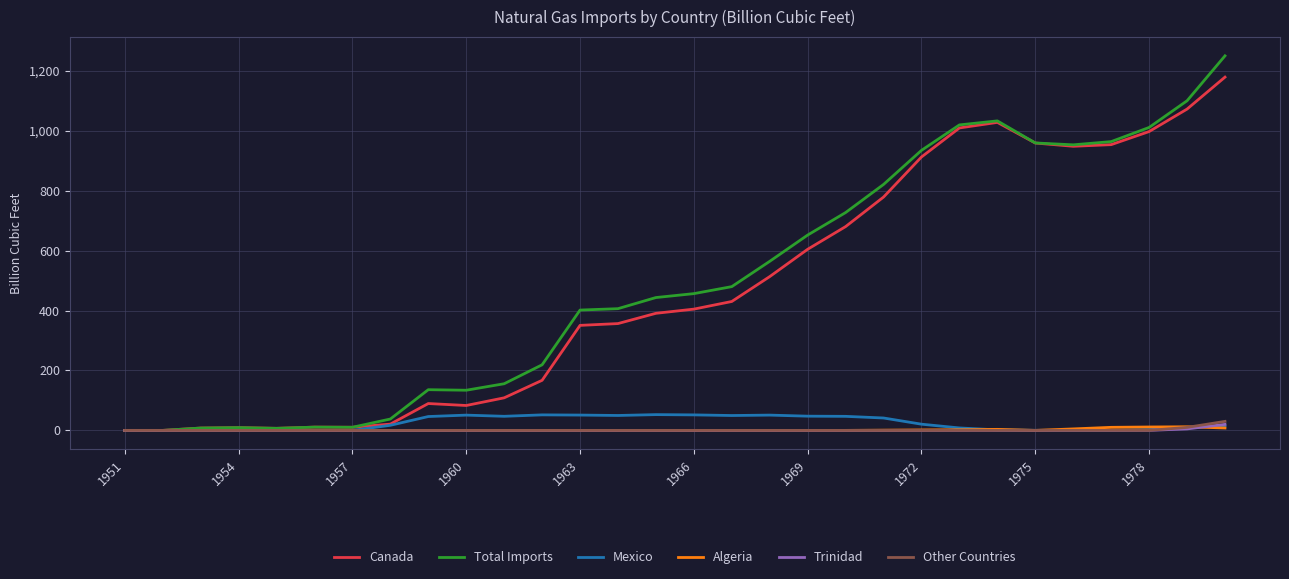

How many distinct data groups are displayed?

6